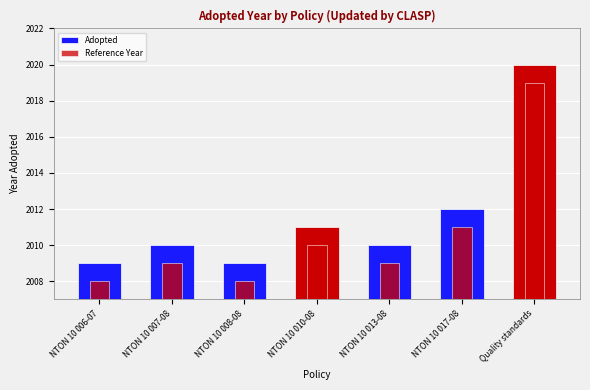

What position from the left is NTON 10 013-08?

5